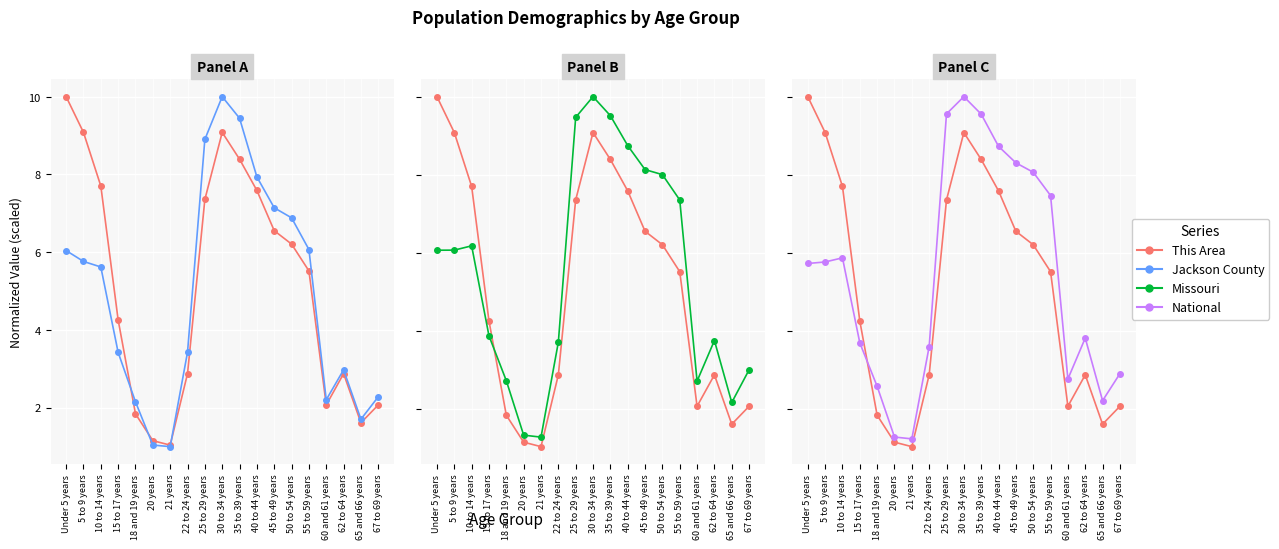

How many values in the Missouri series exceed 6?

10